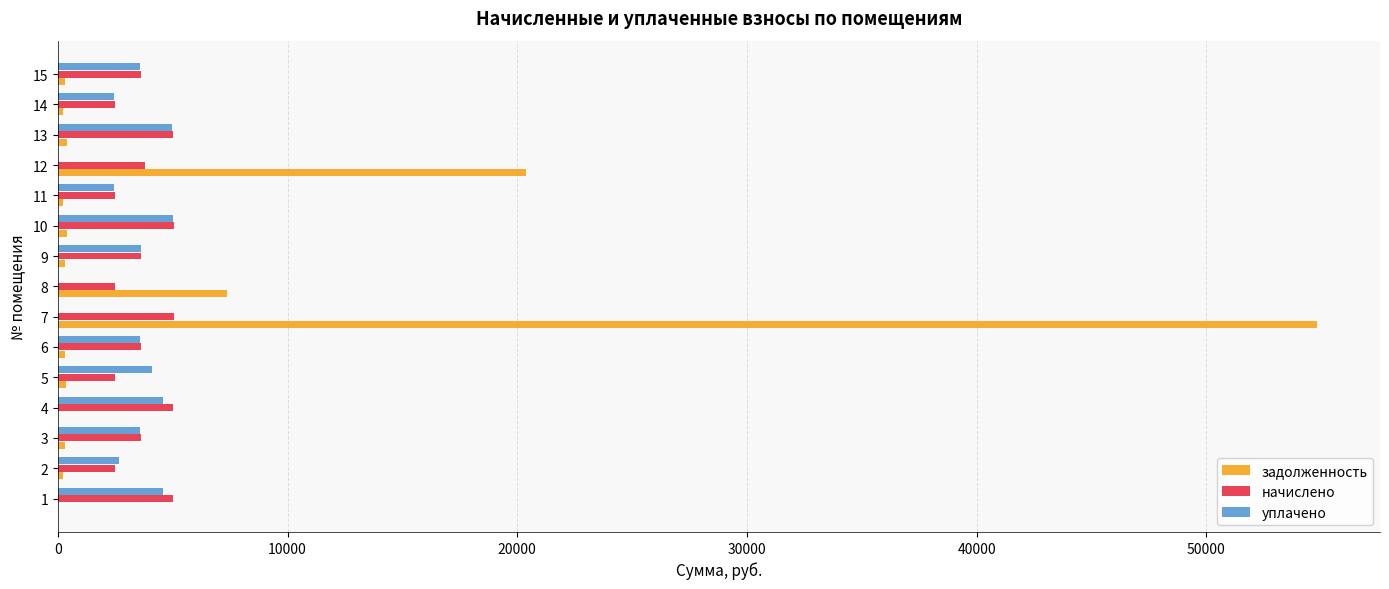

At which category is the sum across all series the highest?

7